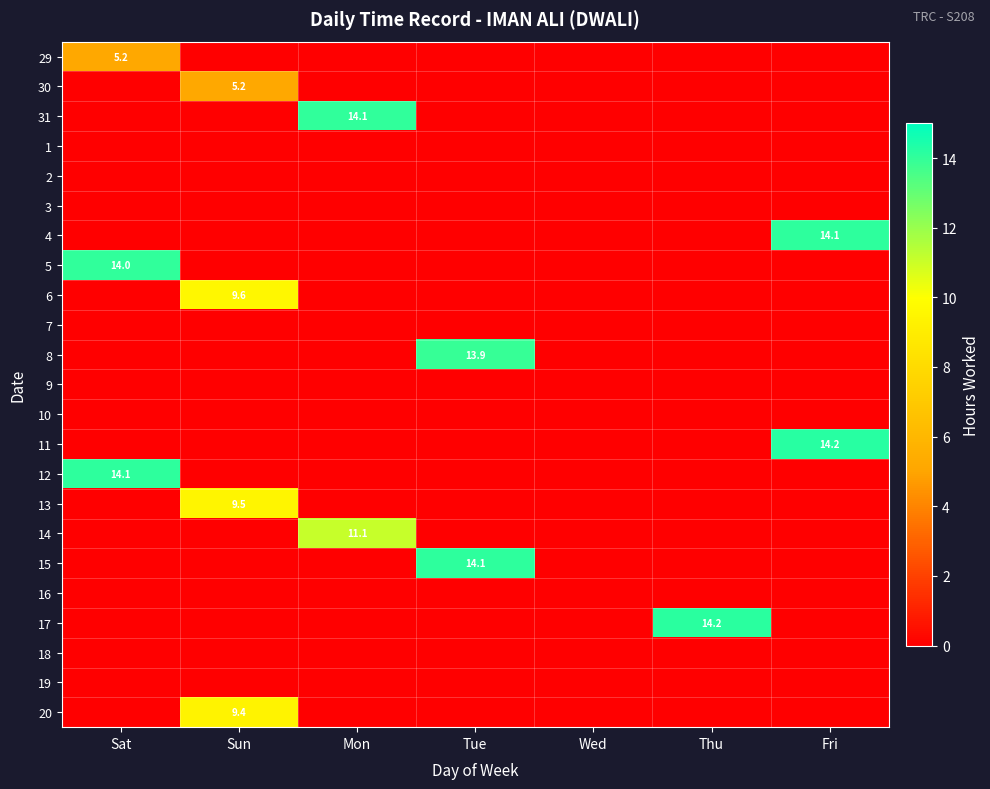

At which category is the sum across all series the highest?

Sun